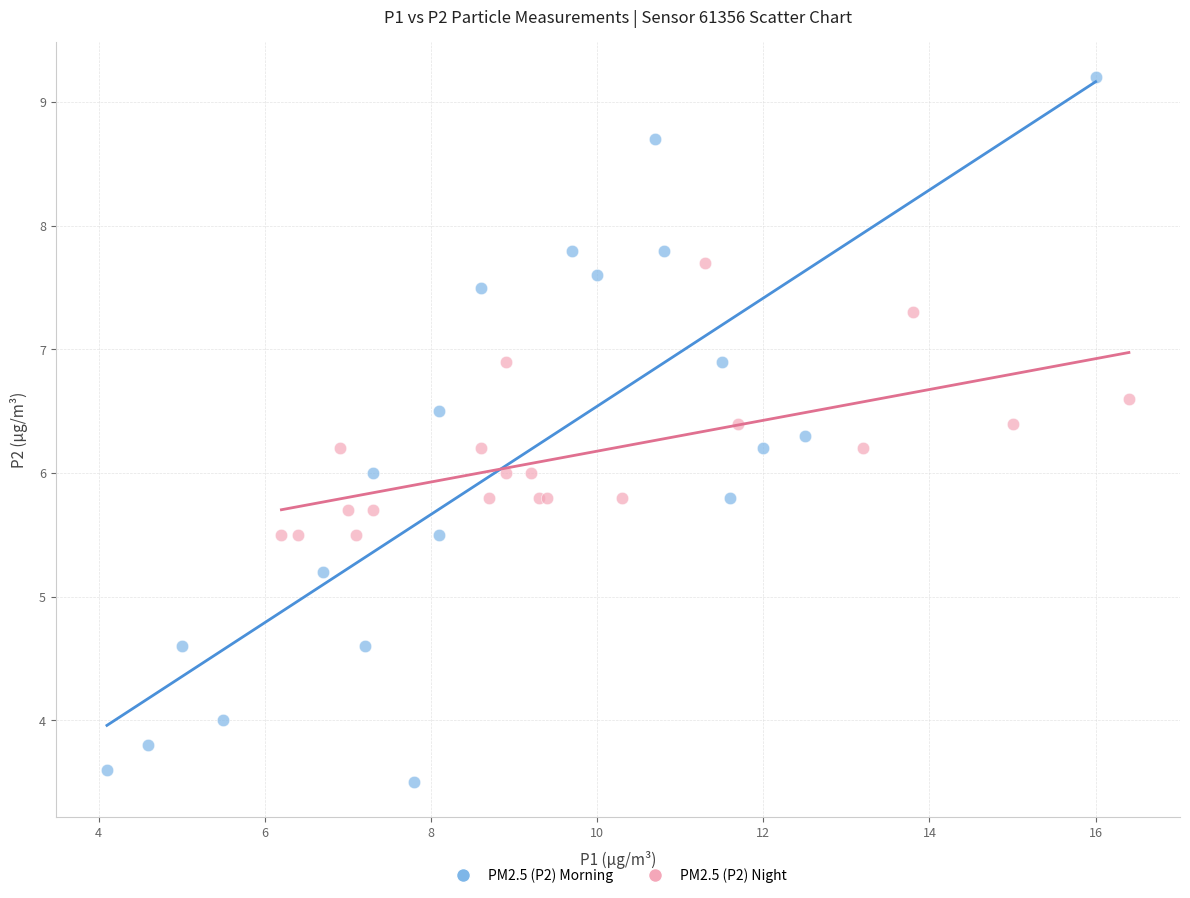

Which series has the widest spread of Y values?

PM2.5 (P2) Morning